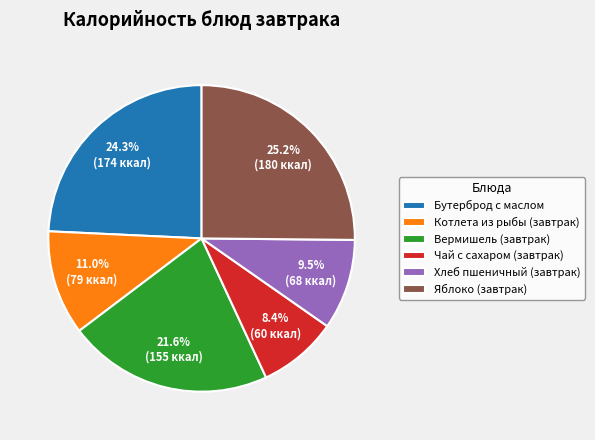

Between Котлета из рыбы (завтрак) and Хлеб пшеничный (завтрак), which is larger?

Котлета из рыбы (завтрак)